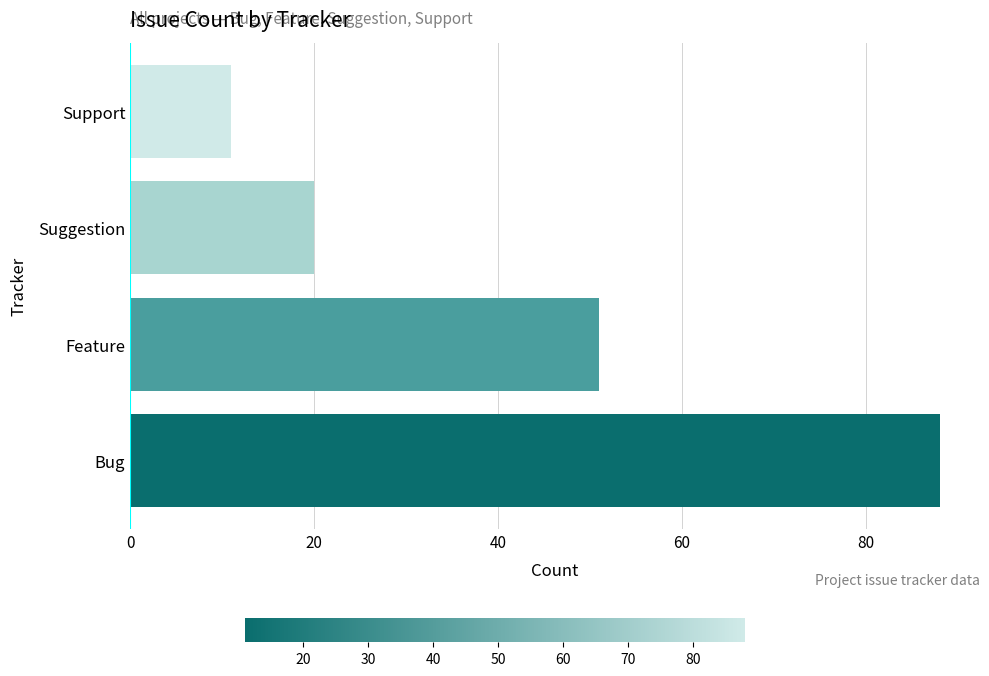

What is the difference between the maximum and minimum values?

77